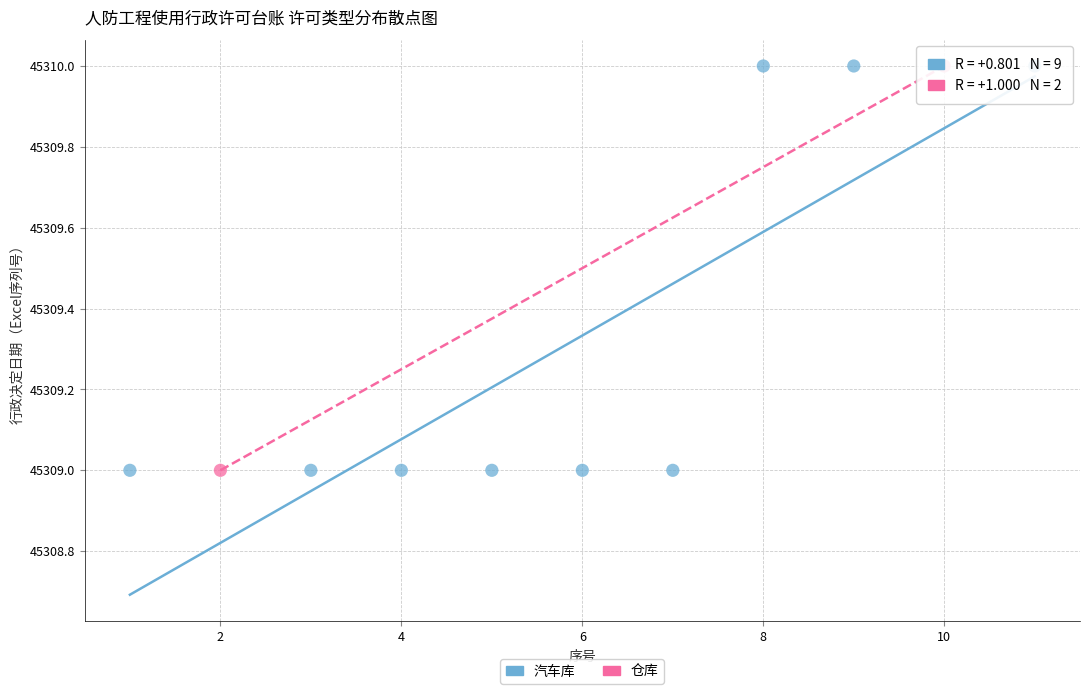

What are all the series names shown in the legend?

汽车库, 仓库